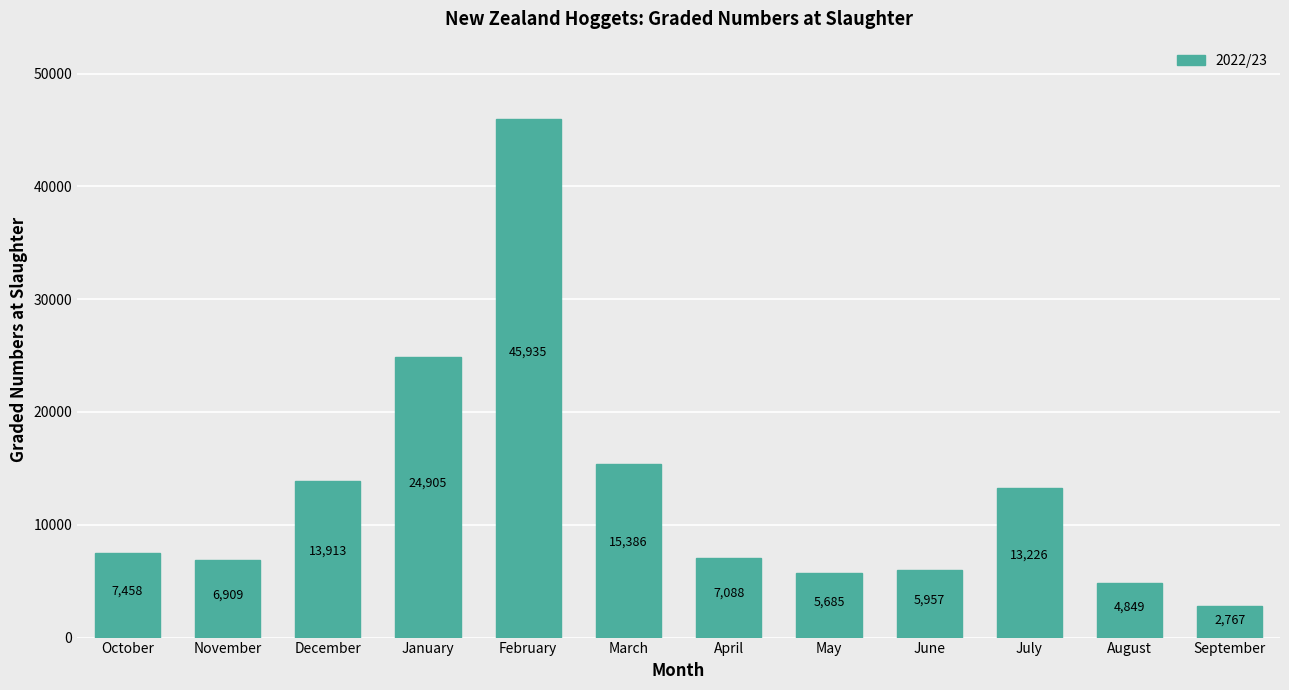

Are the bars grouped side by side (vs. stacked)?

No